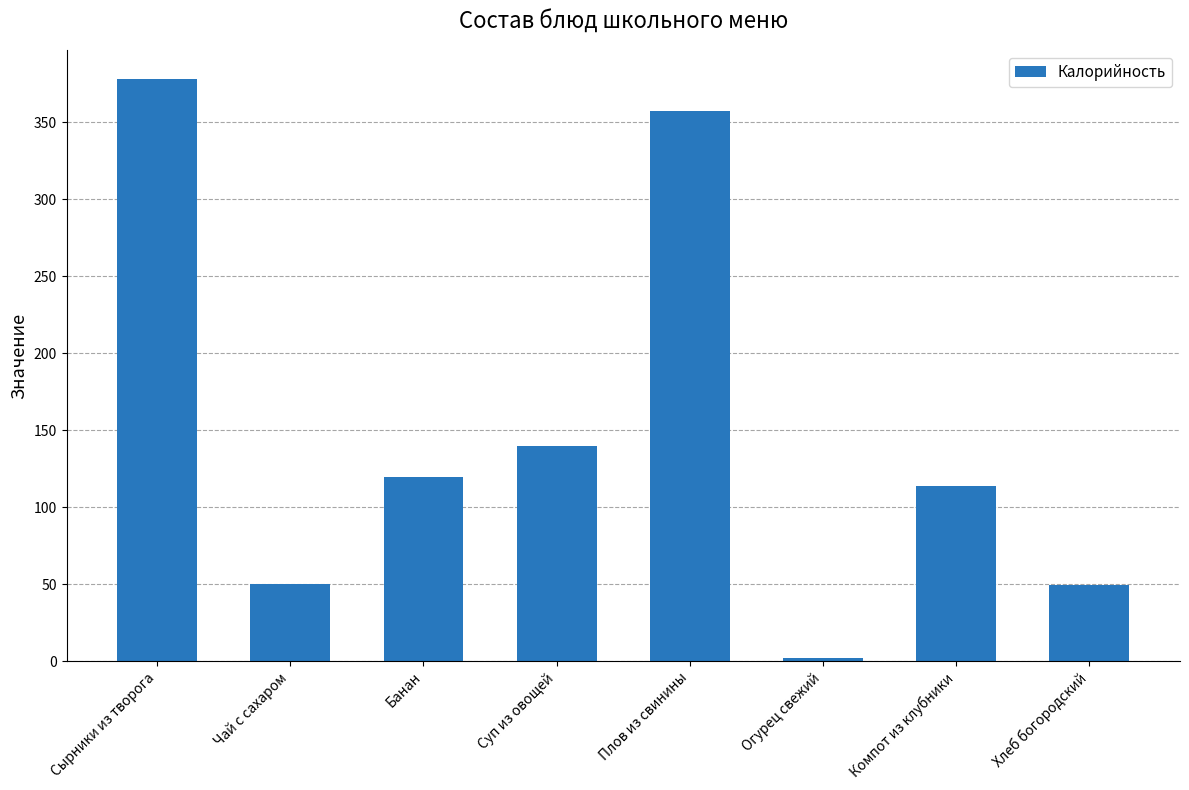

What is the label of the 3rd bar from the left?

Банан